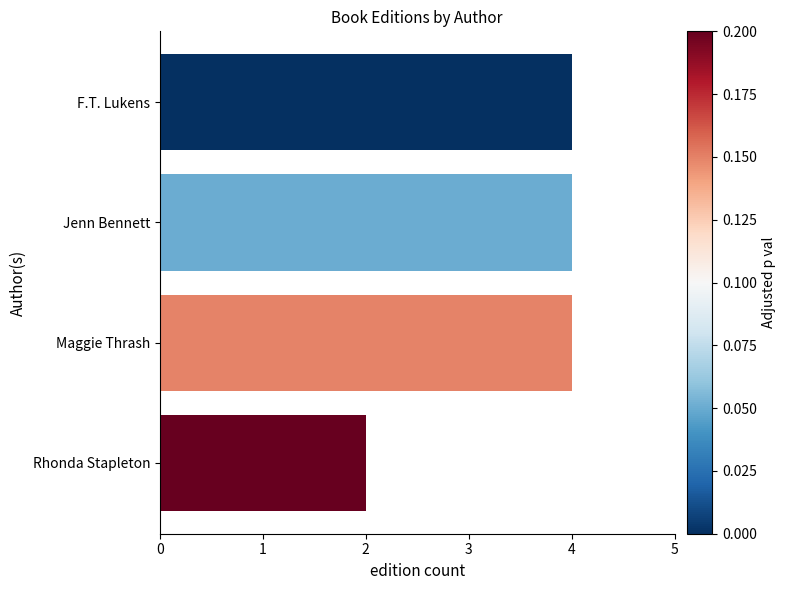

What is the label of the 3rd bar from the top?

Maggie Thrash